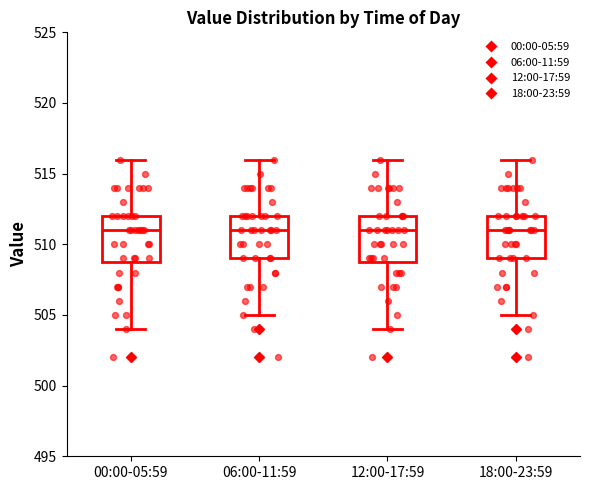

Reading left to right, transcribe this box plot: for each box, give where its median line is, the range the box spans, and where its two whiskers end, as read against the y-axis. The values are not printed on the chart, so give them approximately, as read against the axis.

00:00-05:59: median 511, box 509 to 512, whiskers 504 to 516
06:00-11:59: median 511, box 509 to 512, whiskers 505 to 516
12:00-17:59: median 511, box 509 to 512, whiskers 504 to 516
18:00-23:59: median 511, box 509 to 512, whiskers 505 to 516